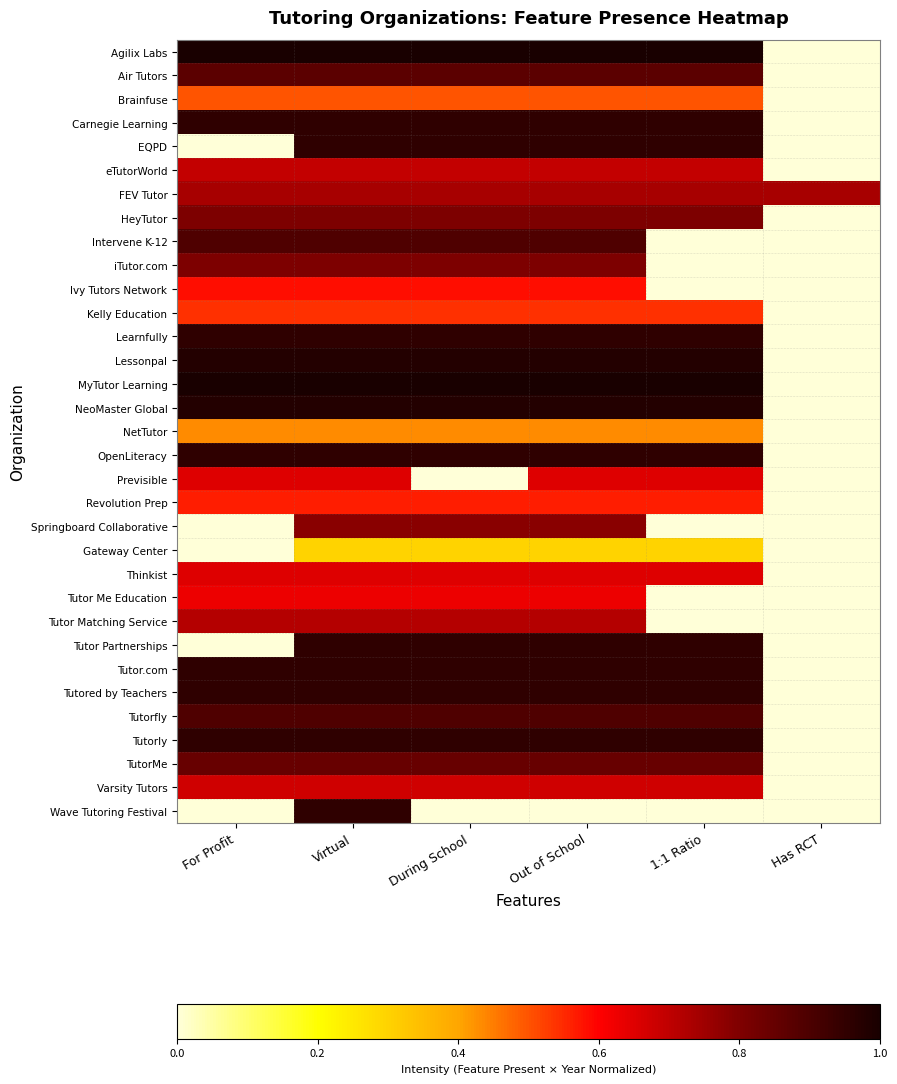

Rank the series by their maximum value, from highest to lowest.

Agilix Labs, MyTutor Learning, Lessonpal, NeoMaster Global, Carnegie Learning, EQPD, Learnfully, OpenLiteracy, Tutor Partnerships, Tutor.com, Tutored by Teachers, Tutorly, Wave Tutoring Festival, Intervene K-12, Tutorfly, Air Tutors, TutorMe, HeyTutor, iTutor.com, Springboard Collaborative, FEV Tutor, Tutor Matching Service, eTutorWorld, Varsity Tutors, Previsible, Thinkist, Tutor Me Education, Ivy Tutors Network, Revolution Prep, Kelly Education, Brainfuse, NetTutor, Gateway Center